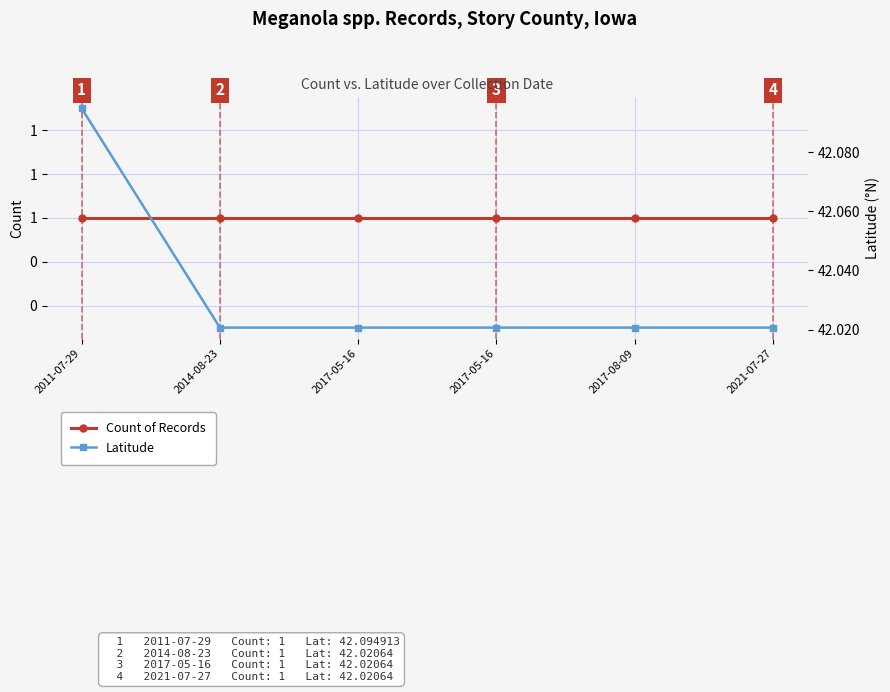

What is the label of the 5th point from the left?

2017-08-09